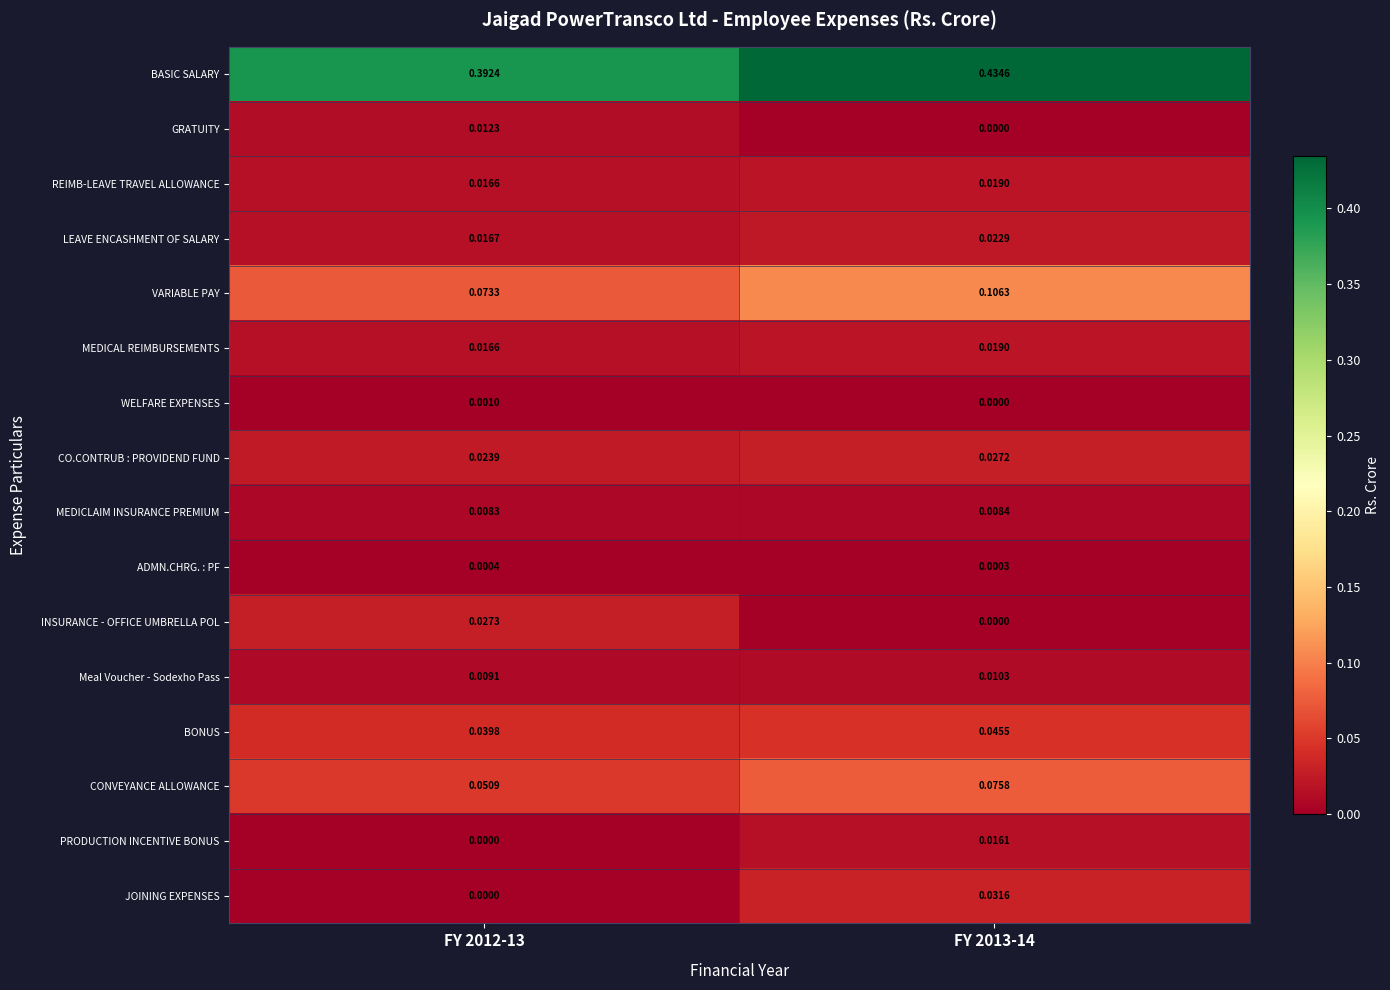

Which series has the widest spread of values?

BASIC SALARY